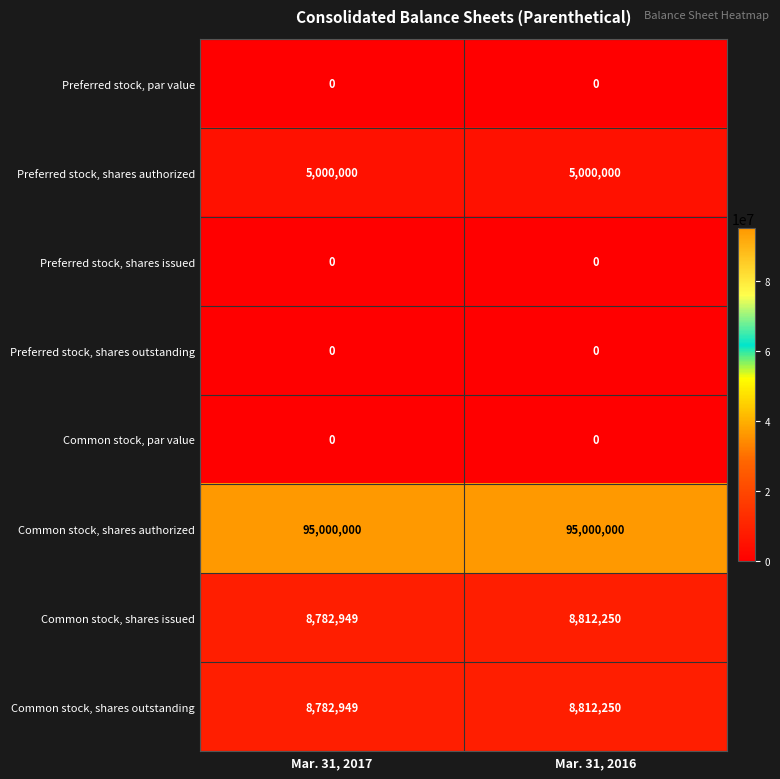

Reading right to left, what are all the values shown in this chart?

Preferred stock, par value: Mar. 31, 2016=0	Mar. 31, 2017=0
Preferred stock, shares authorized: Mar. 31, 2016=5000000	Mar. 31, 2017=5000000
Preferred stock, shares issued: Mar. 31, 2016=0	Mar. 31, 2017=0
Preferred stock, shares outstanding: Mar. 31, 2016=0	Mar. 31, 2017=0
Common stock, par value: Mar. 31, 2016=0	Mar. 31, 2017=0
Common stock, shares authorized: Mar. 31, 2016=95000000	Mar. 31, 2017=95000000
Common stock, shares issued: Mar. 31, 2016=8812250	Mar. 31, 2017=8782949
Common stock, shares outstanding: Mar. 31, 2016=8812250	Mar. 31, 2017=8782949